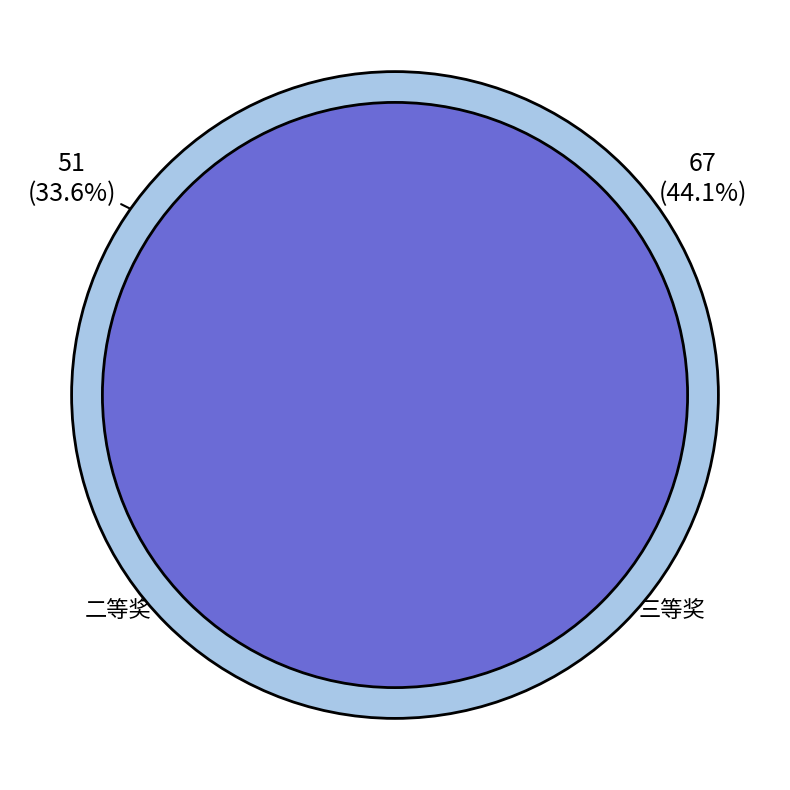

What is the largest slice in the pie chart?

三等奖